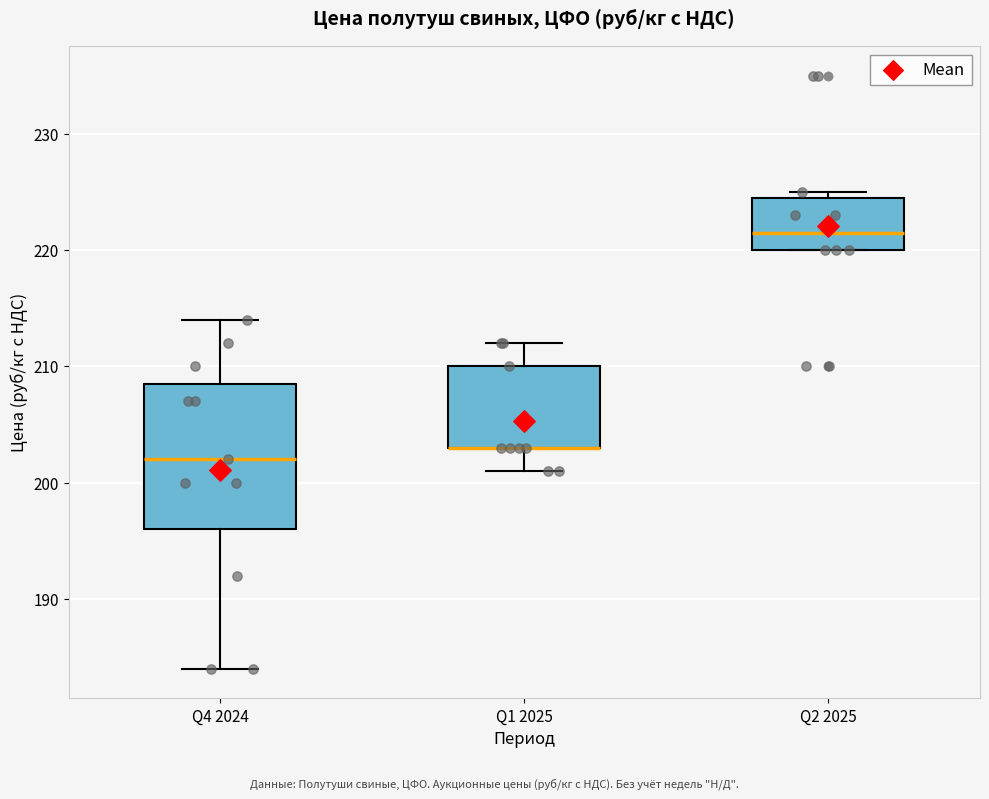

Reading left to right, transcribe this box plot: for each box, give where its median line is, the range the box spans, and where its two whiskers end, as read against the y-axis. The values are not printed on the chart, so give them approximately, as read against the axis.

Q4 2024: median 202, box 196 to 209, whiskers 184 to 214
Q1 2025: median 203 (drawn on the box's lower edge), box 203 to 210, whiskers 201 to 212
Q2 2025: median 222, box 220 to 225, whiskers 220 to 225 (just above the box's upper edge)